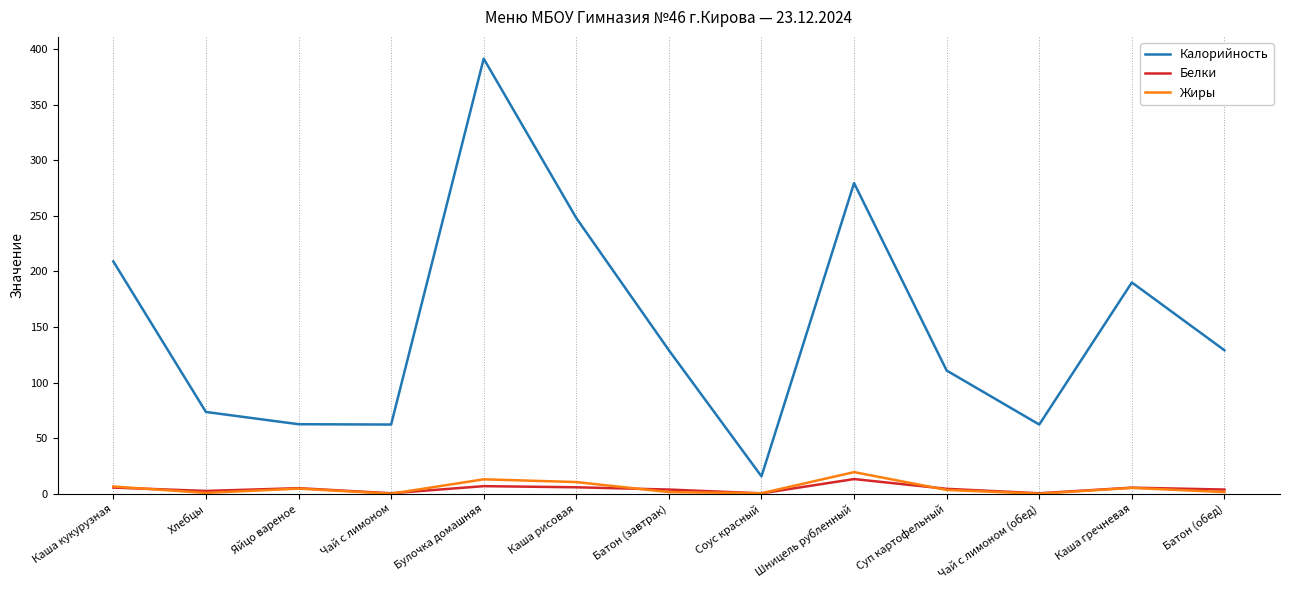

Count the number of categories in the chart.

13